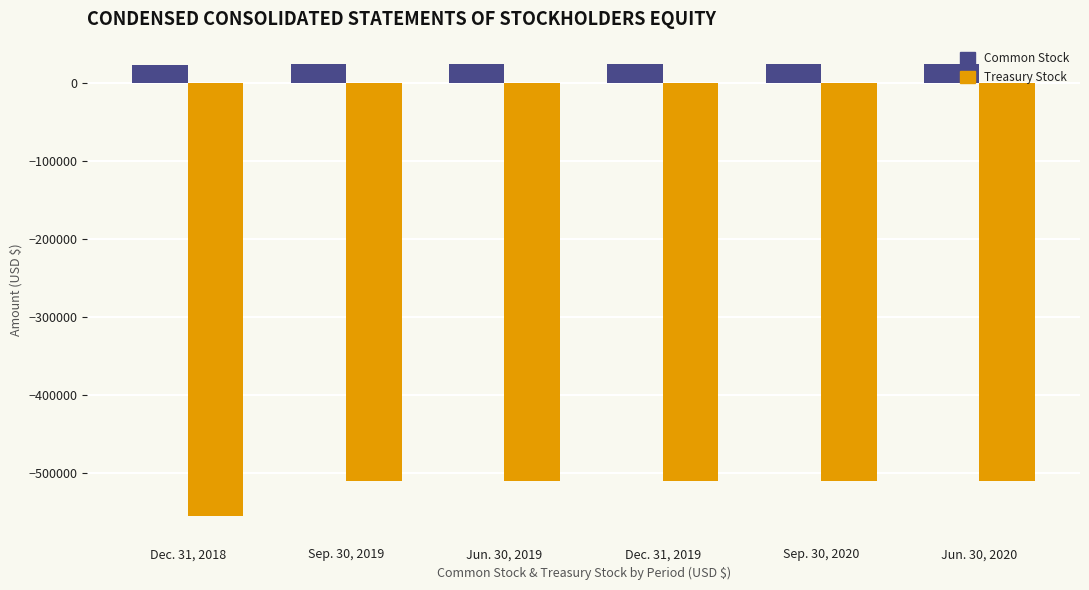

What is the value of the Common Stock bar at the 3rd from the left?

23904